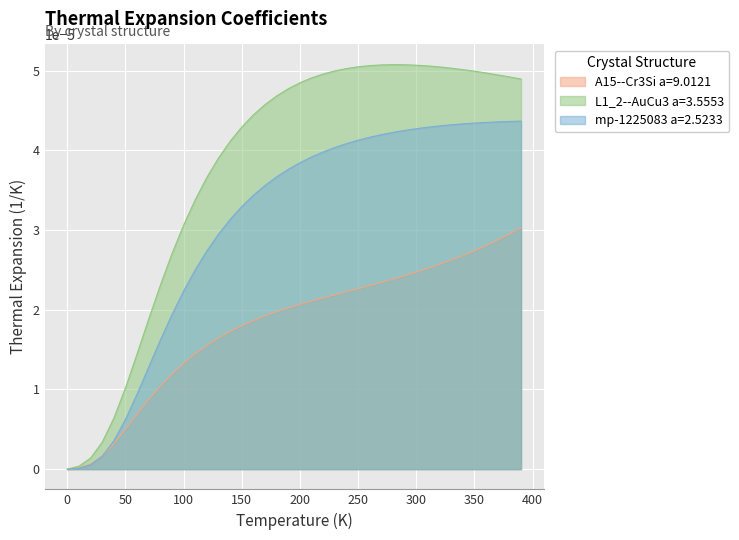

What are all the series names shown in the legend?

A15--Cr3Si a=9.0121, L1_2--AuCu3 a=3.5553, mp-1225083 a=2.5233